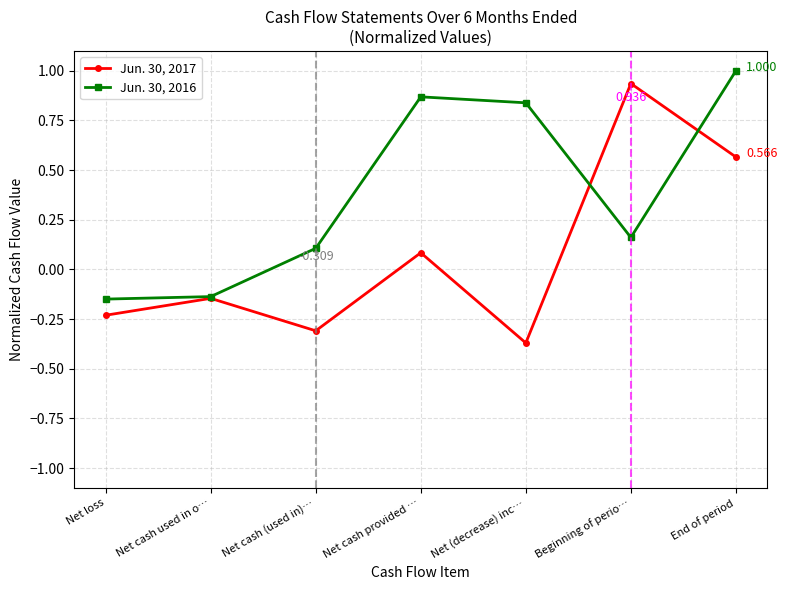

True or false: Jun. 30, 2016 has more than 0 interior local peaks.

True